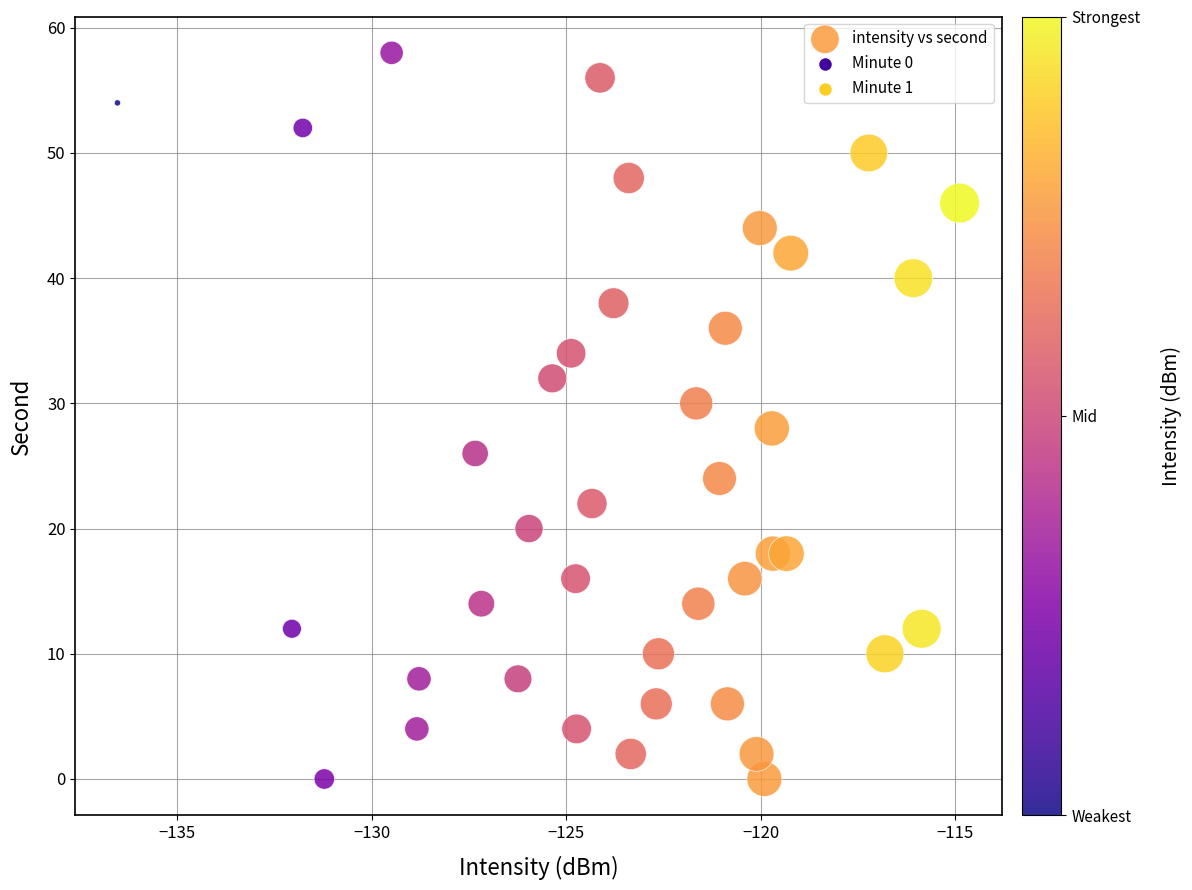

What is the range of Y values (max minus min)?

58